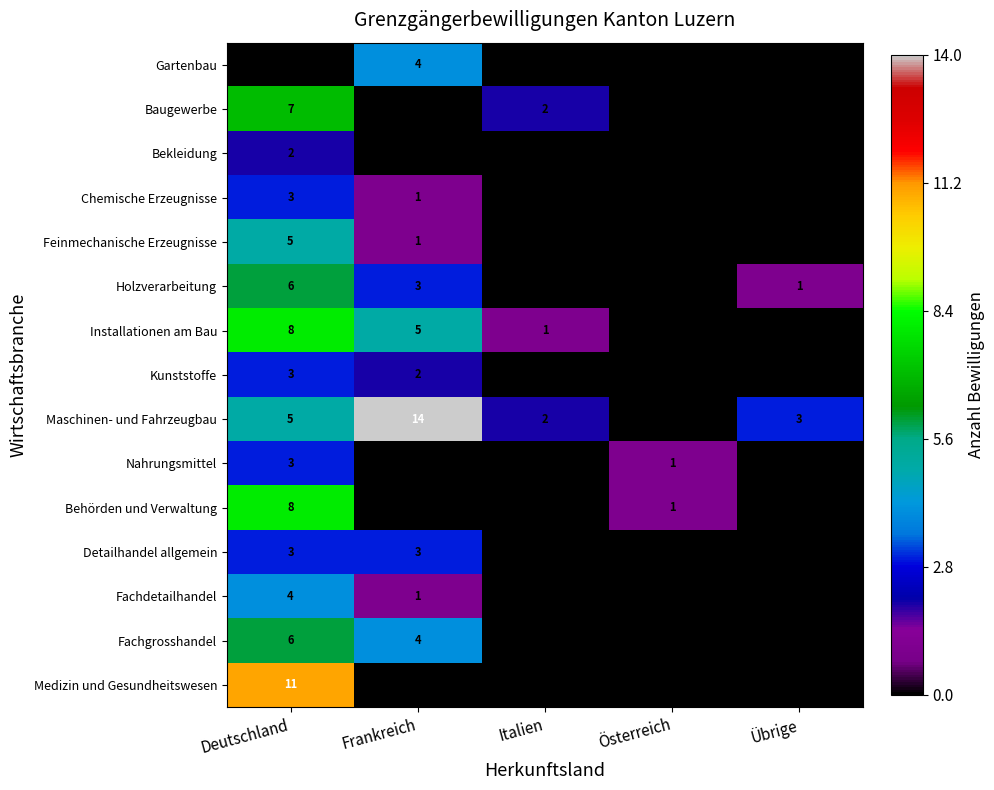

Which category has the highest value across all series?

Frankreich